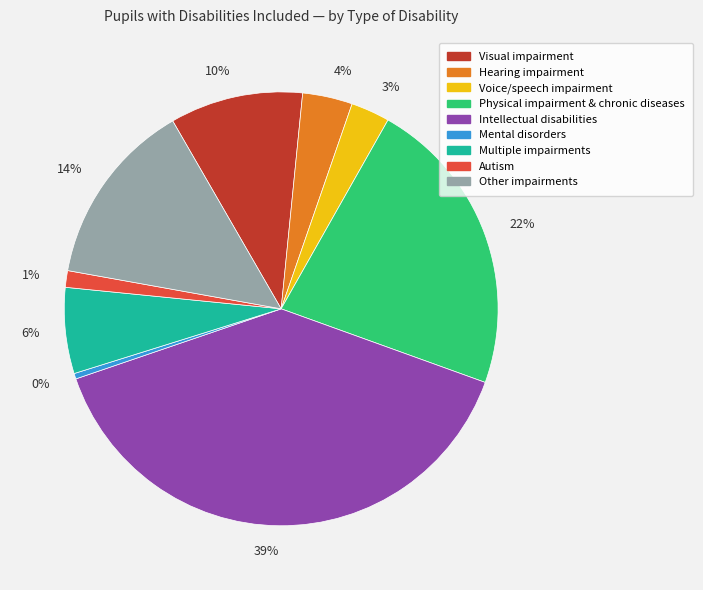

Between 0% and 6%, which is larger?

6%